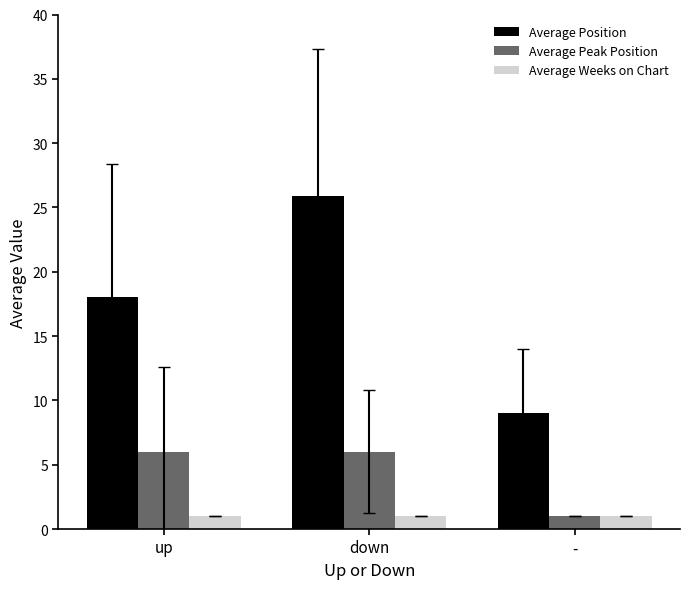

What are all the series names shown in the legend?

Average Position, Average Peak Position, Average Weeks on Chart